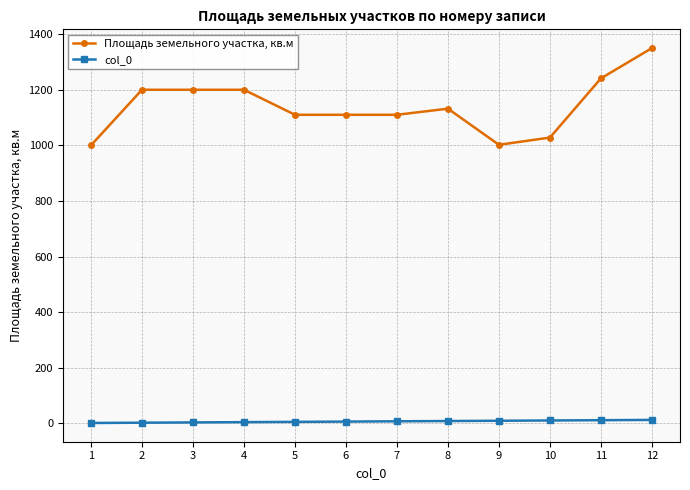

What is the maximum value shown in the chart?

1350